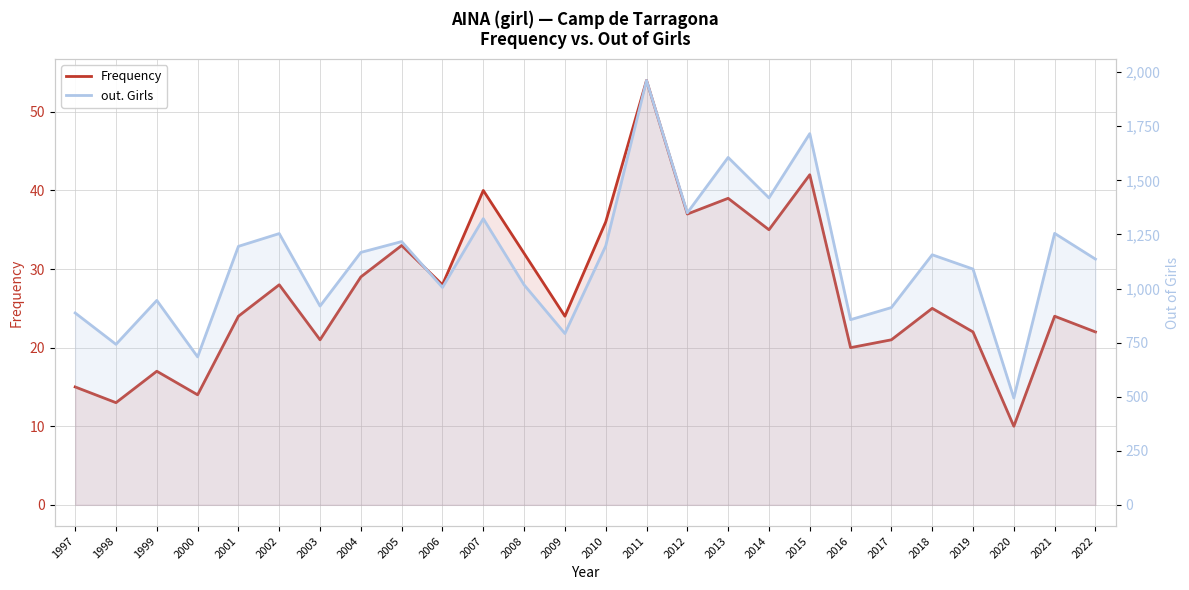

The out. Girls series shows 1255 at 2021. True or false?

True